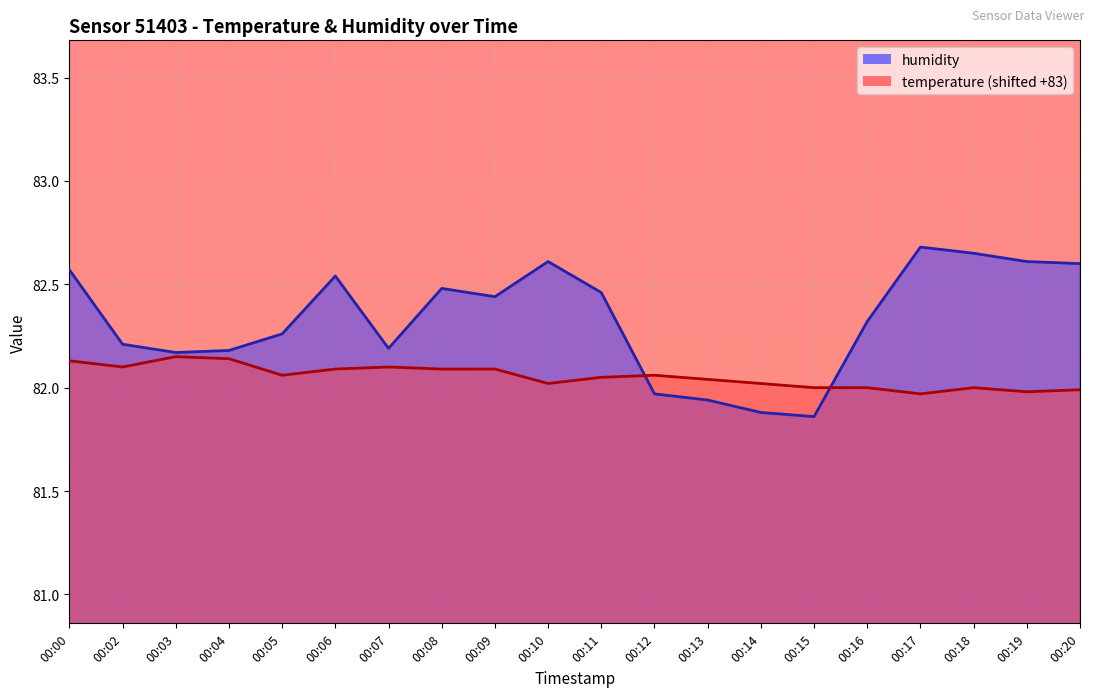

Rank the categories by temperature value from lowest to highest.

00:17, 00:19, 00:20, 00:15, 00:16, 00:18, 00:10, 00:14, 00:13, 00:11, 00:05, 00:12, 00:06, 00:08, 00:09, 00:02, 00:07, 00:00, 00:04, 00:03